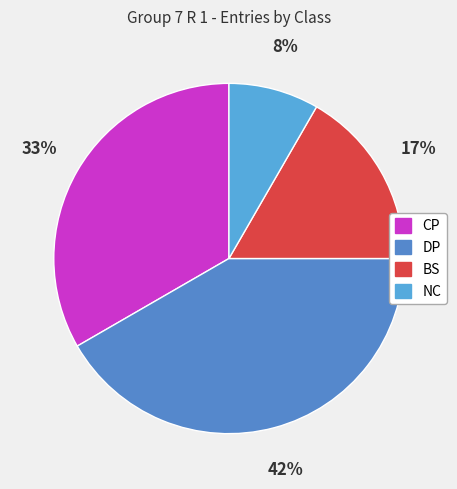

What is the smallest slice in the pie chart?

NC